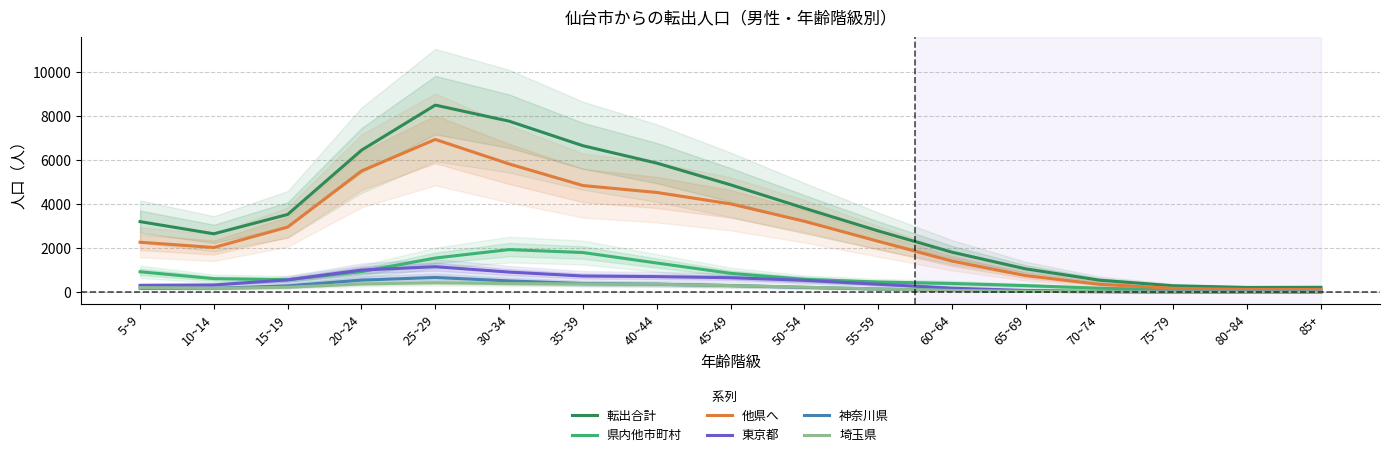

How many values in the 他県へ series are below 2318?

8